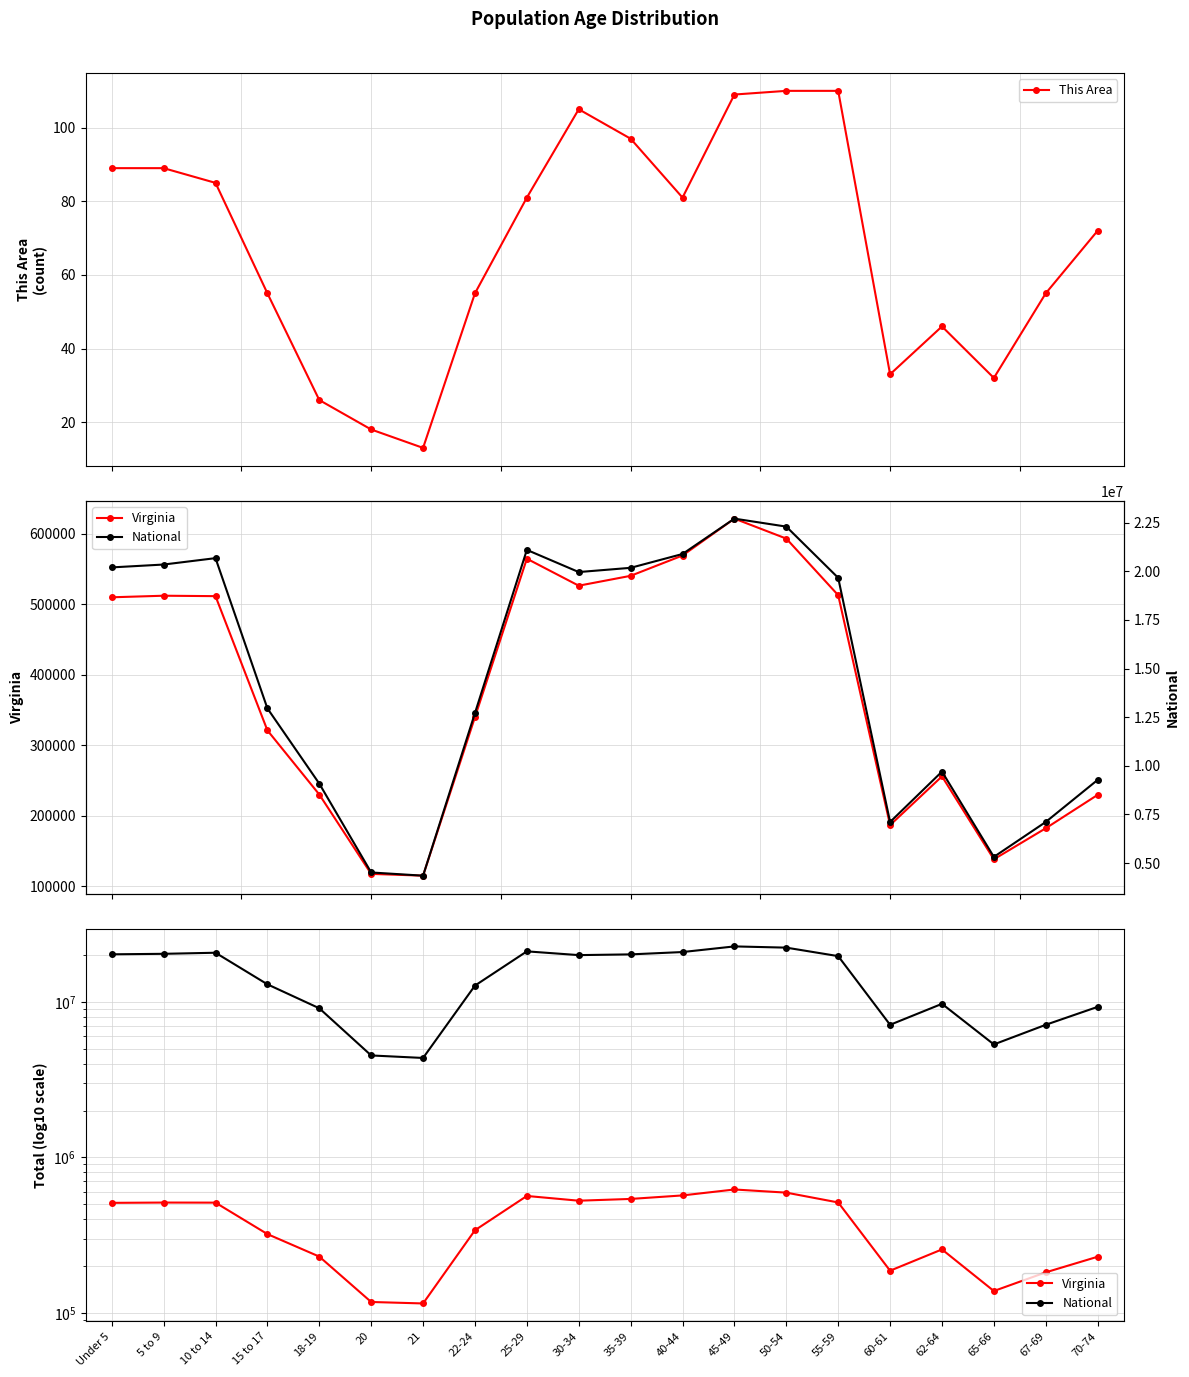

What is the smallest value displayed?

13